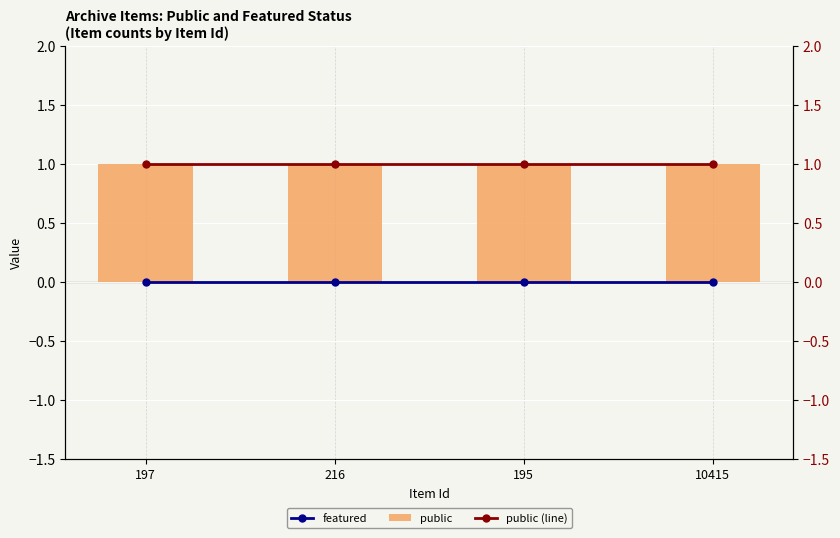

List the series in order of their peak value, highest first.

public, public (line), featured